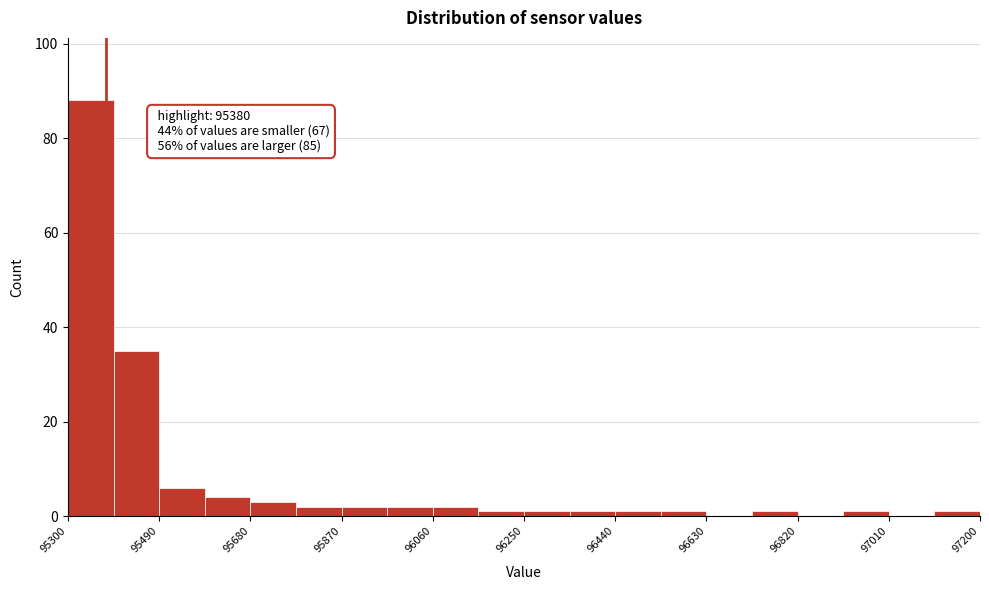

Over which range of the x-axis is the bar tallest?

95300 to 95395